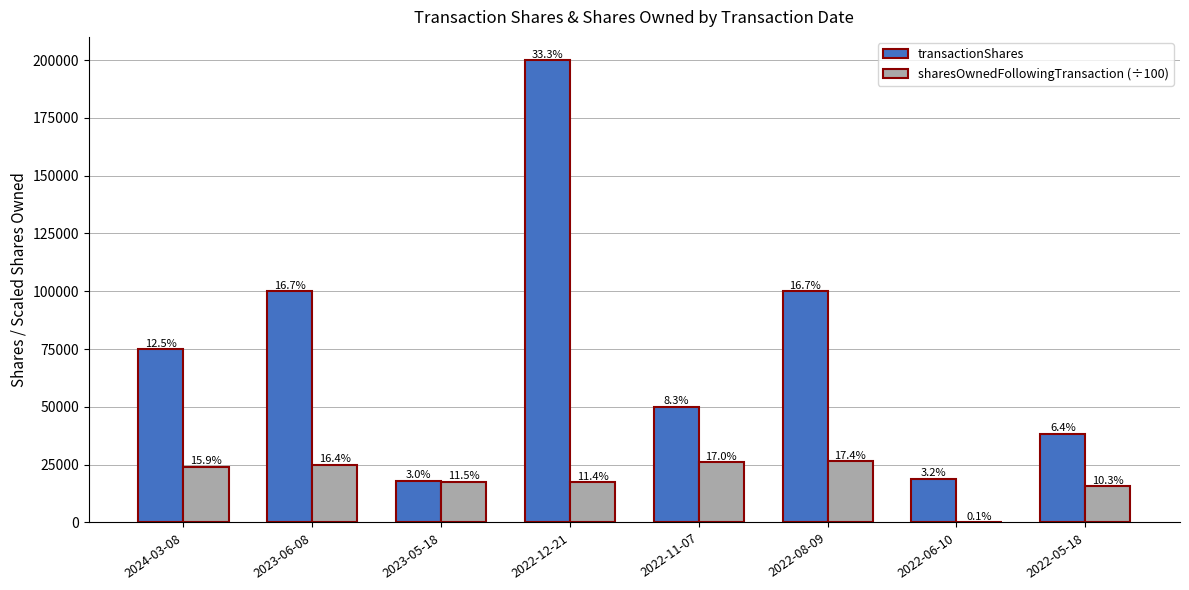

Is the value of transactionShares at 2024-03-08 greater than the value of sharesOwnedFollowingTransaction (÷100) at 2022-05-18?

Yes